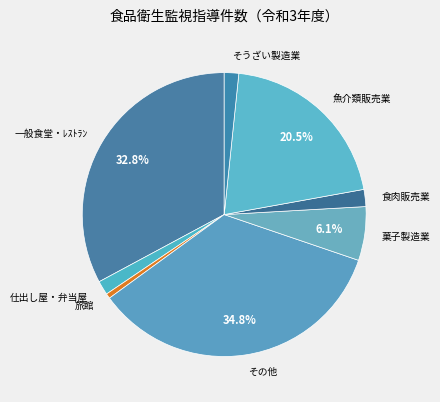

To the nearest percent, what percentage of the pie is 一般食堂・ﾚｽﾄﾗﾝ?

33%